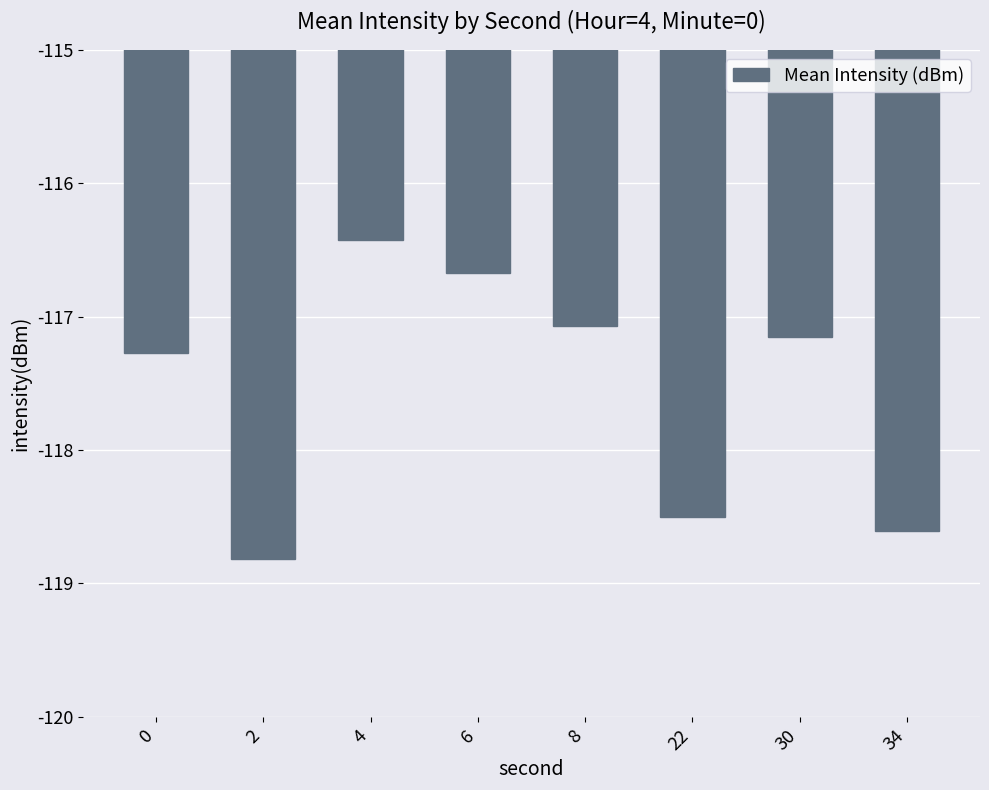

What value does the data have at 4?

-116.4